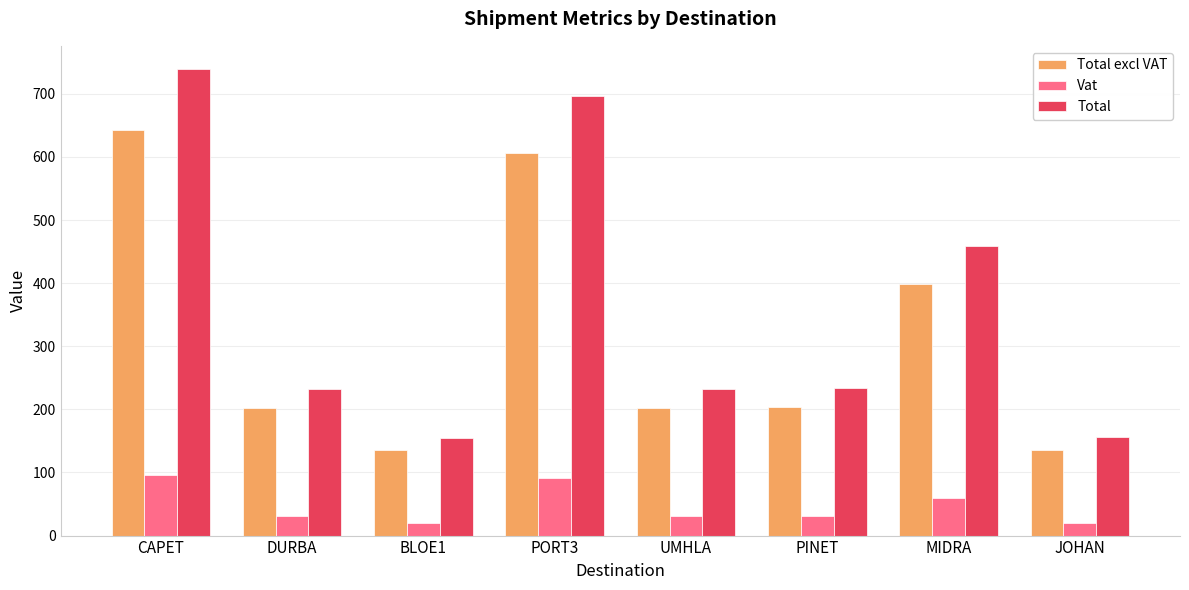

What is the smallest value displayed?

20.2